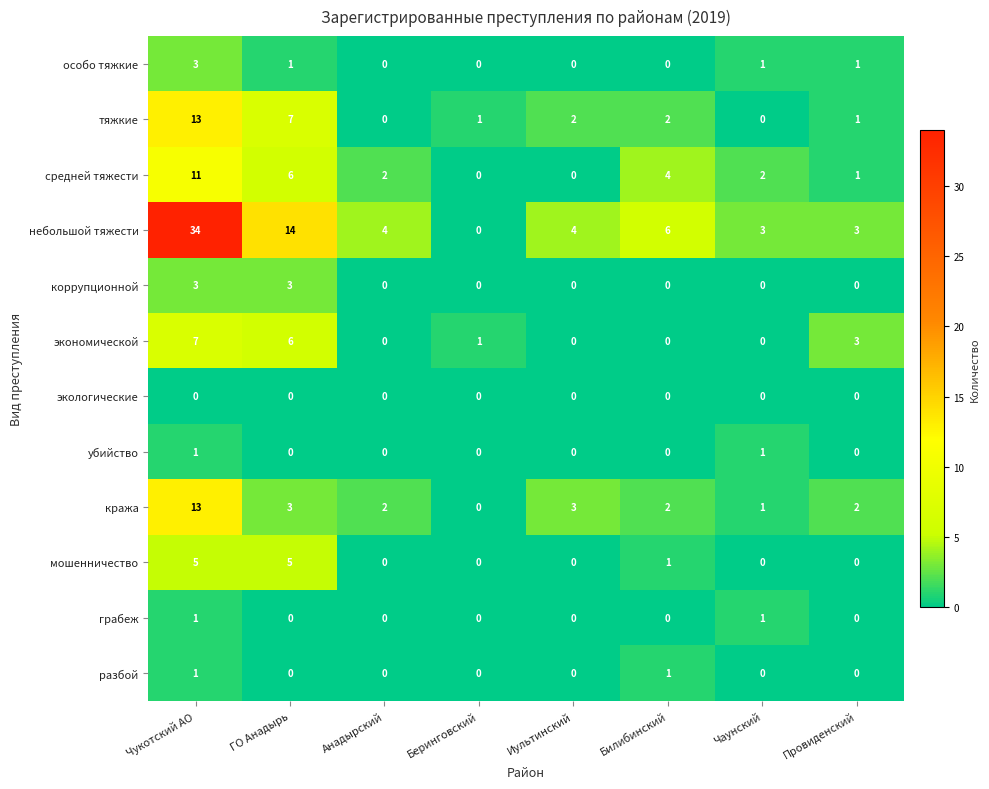

Count the грабеж values in the range 0 to 1.

8